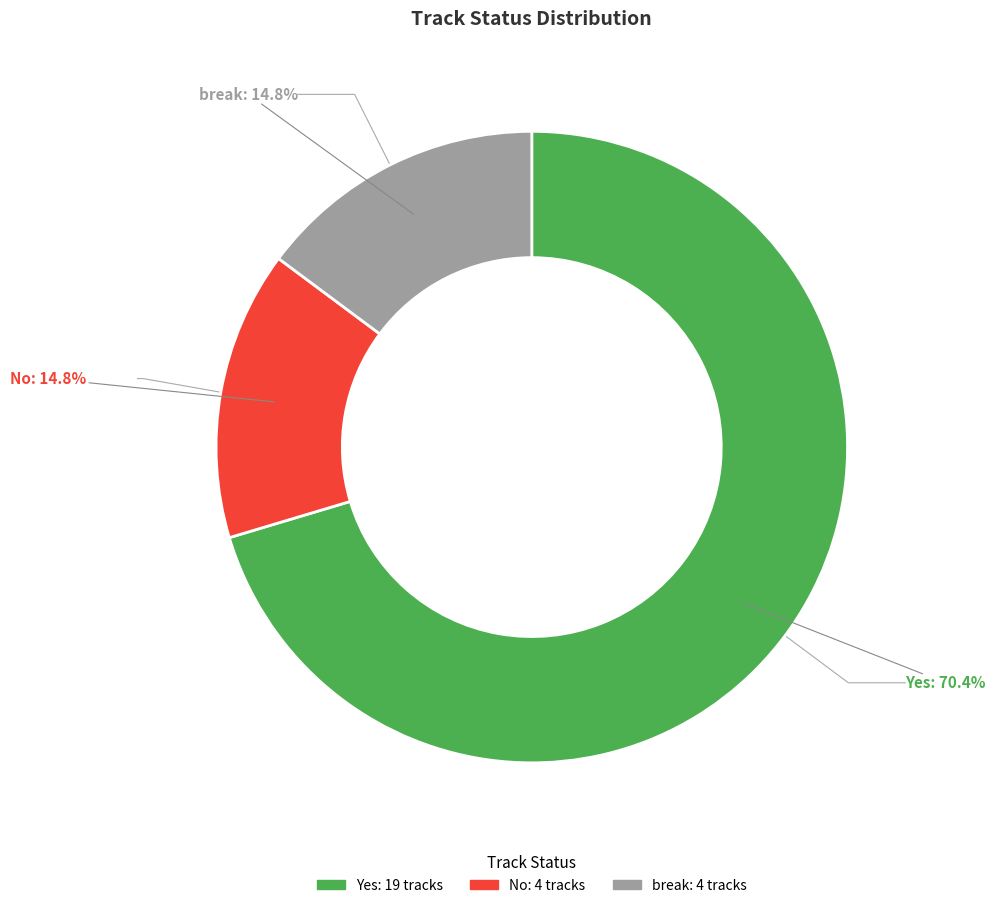

To the nearest percent, what percentage of the pie is No?

15%